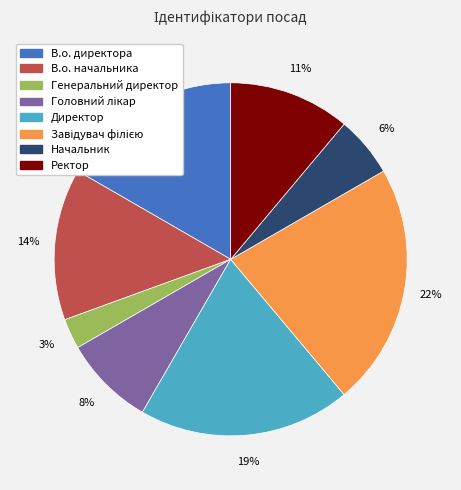

Is it true that Ректор is 11% of the pie?

True